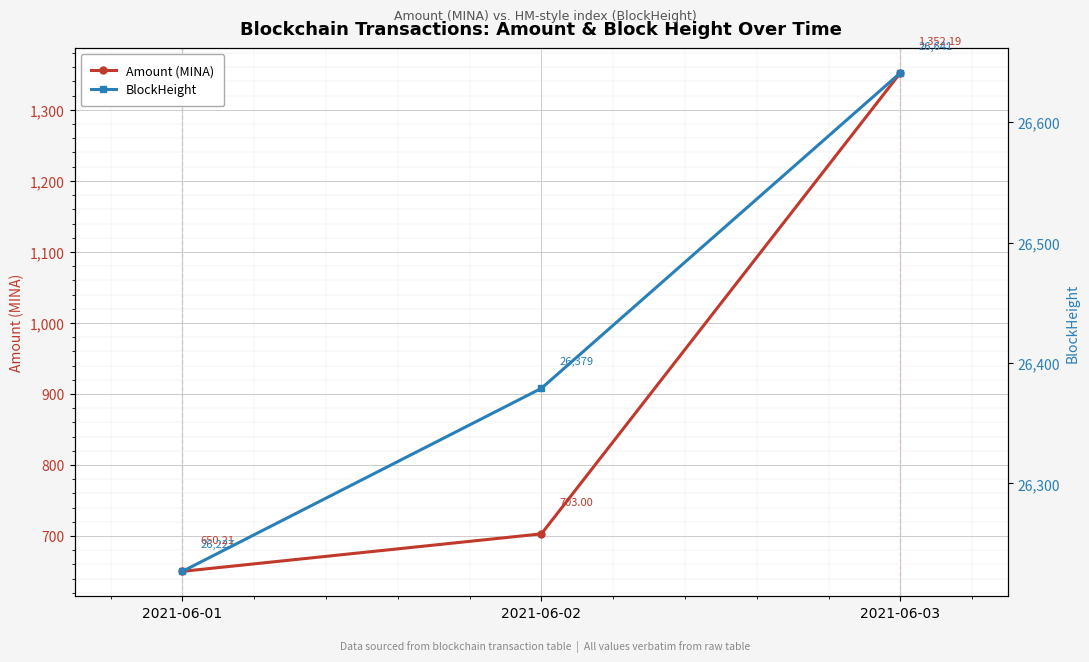

At how many categories does at least one series exceed 1911?

3